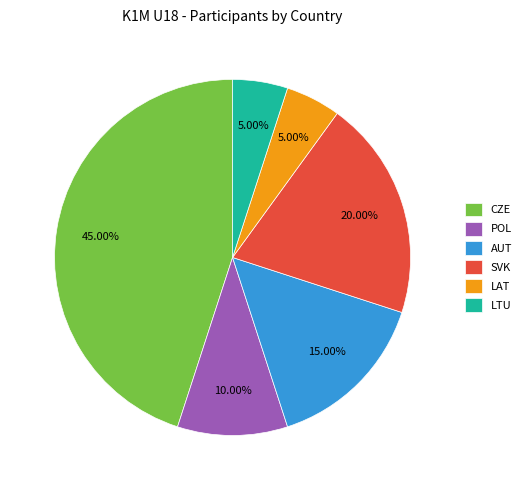

Which has a higher value, AUT or SVK?

SVK